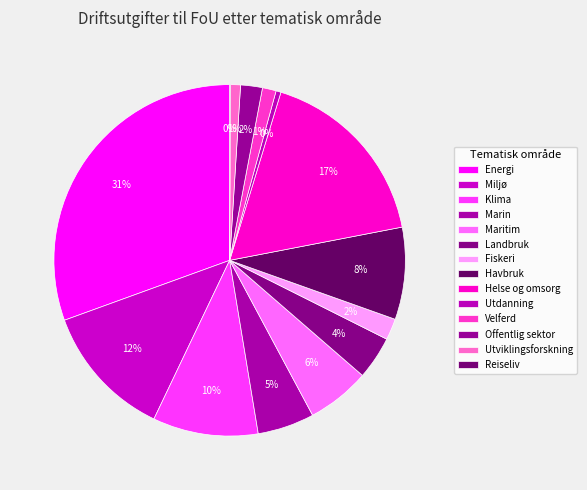

What percentage is the Energi slice, to the nearest percent?

31%